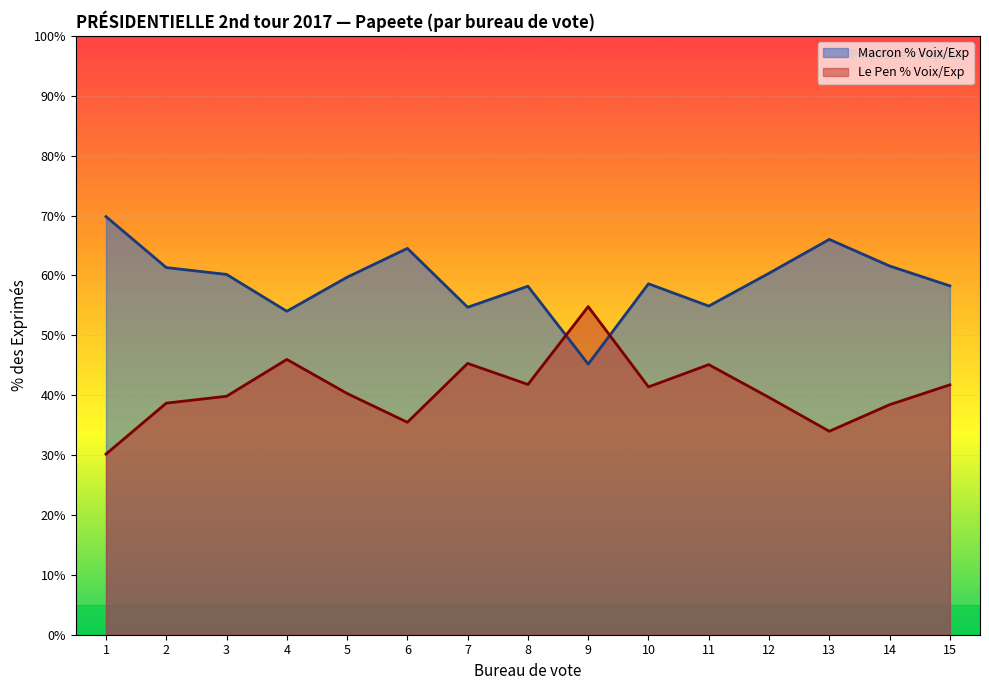

Which category has the lowest value in the Le Pen % Voix/Exp series?

1